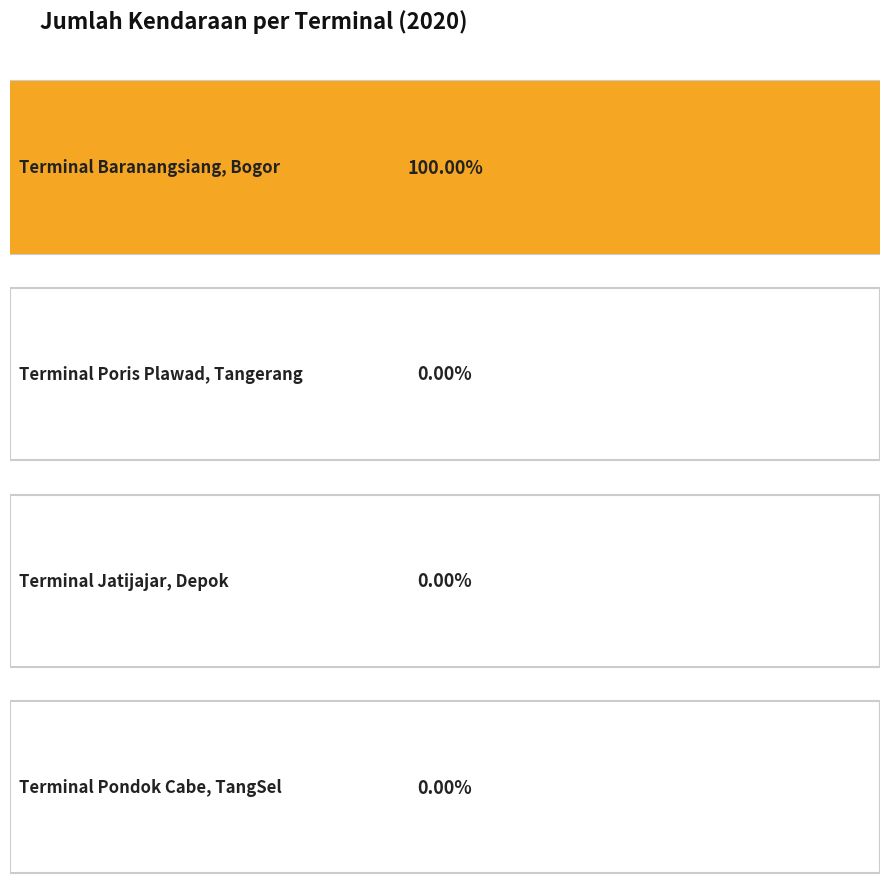

How many bars are there in total?

4